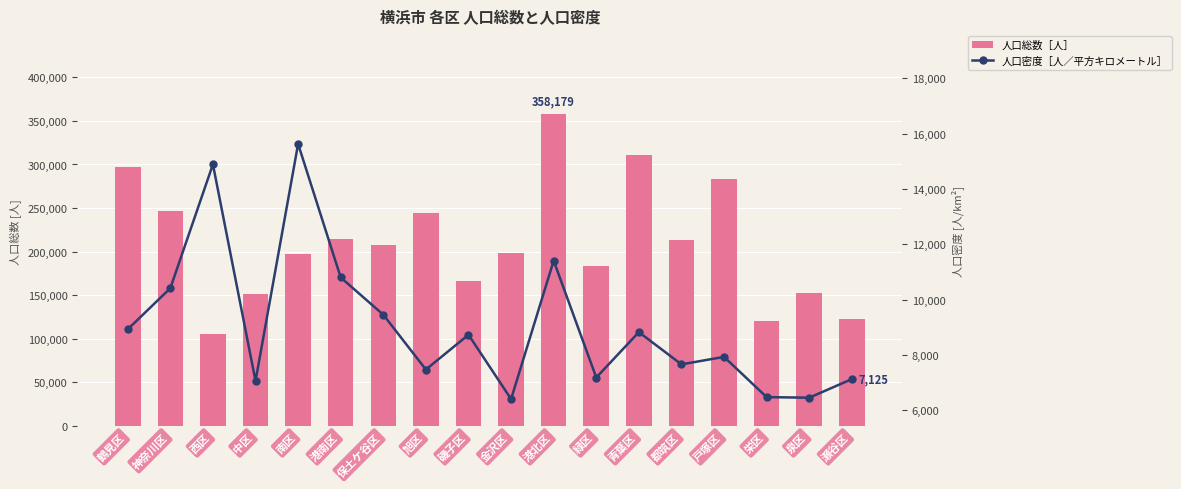

What is the value of the 人口密度［人／平方キロメートル］ bar at the 8th from the left?

7471